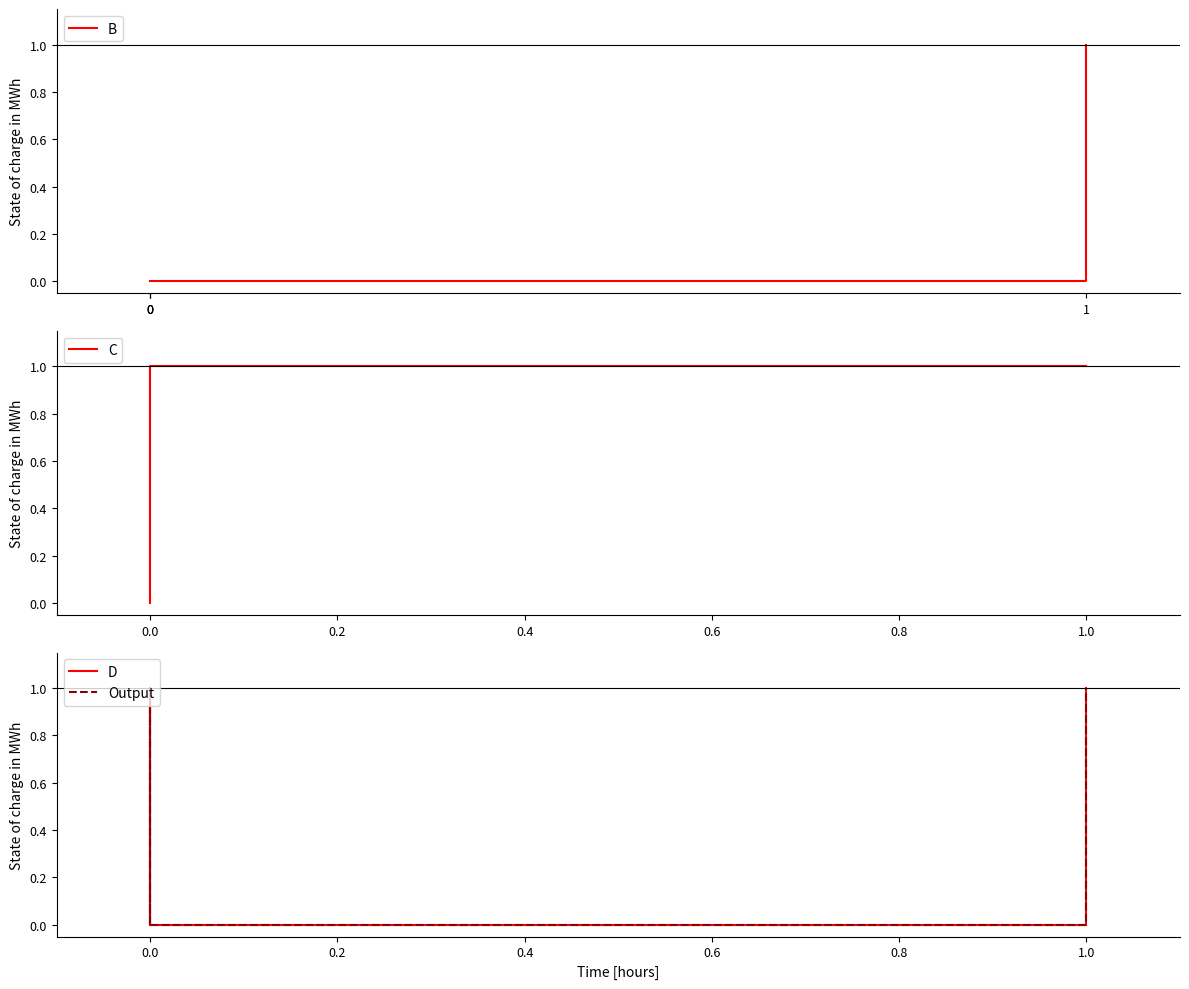

True or false: D and B intersect in this chart.

False